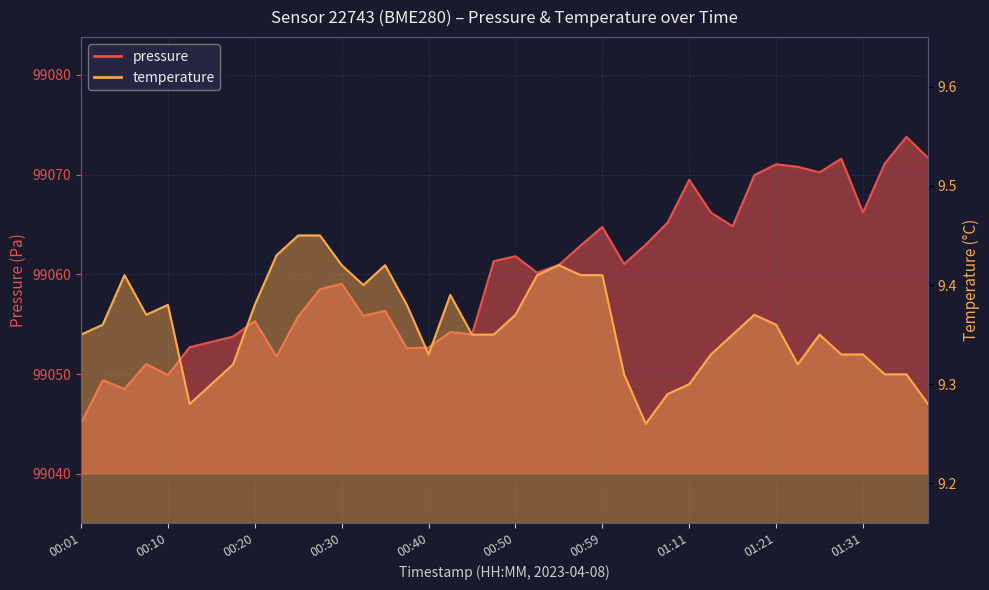

How many temperature values are between 9 and 10?

40